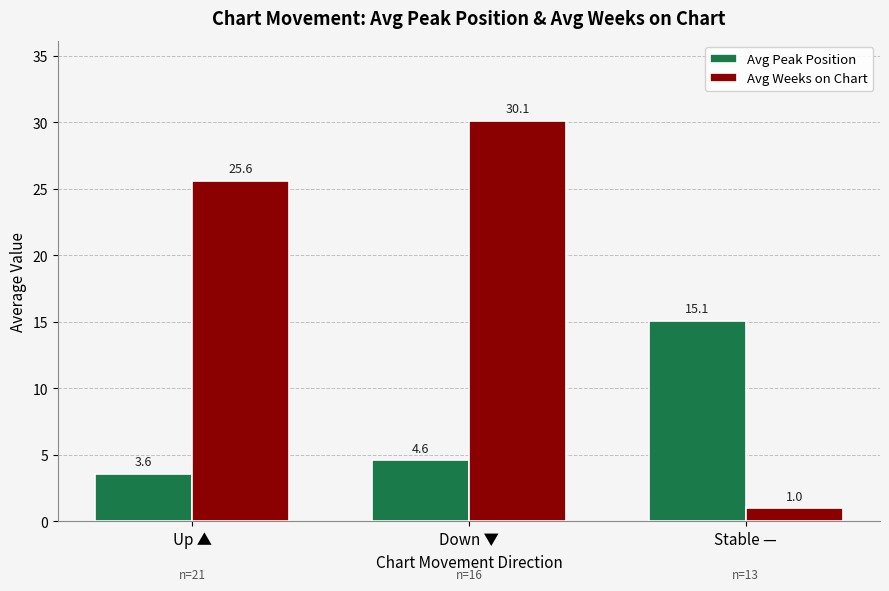

Reading left to right, extract all data points from this chart.

Avg Peak Position: Up ▲=3.6	Down ▼=4.6	Stable —=15.1
Avg Weeks on Chart: Up ▲=25.6	Down ▼=30.1	Stable —=1.0